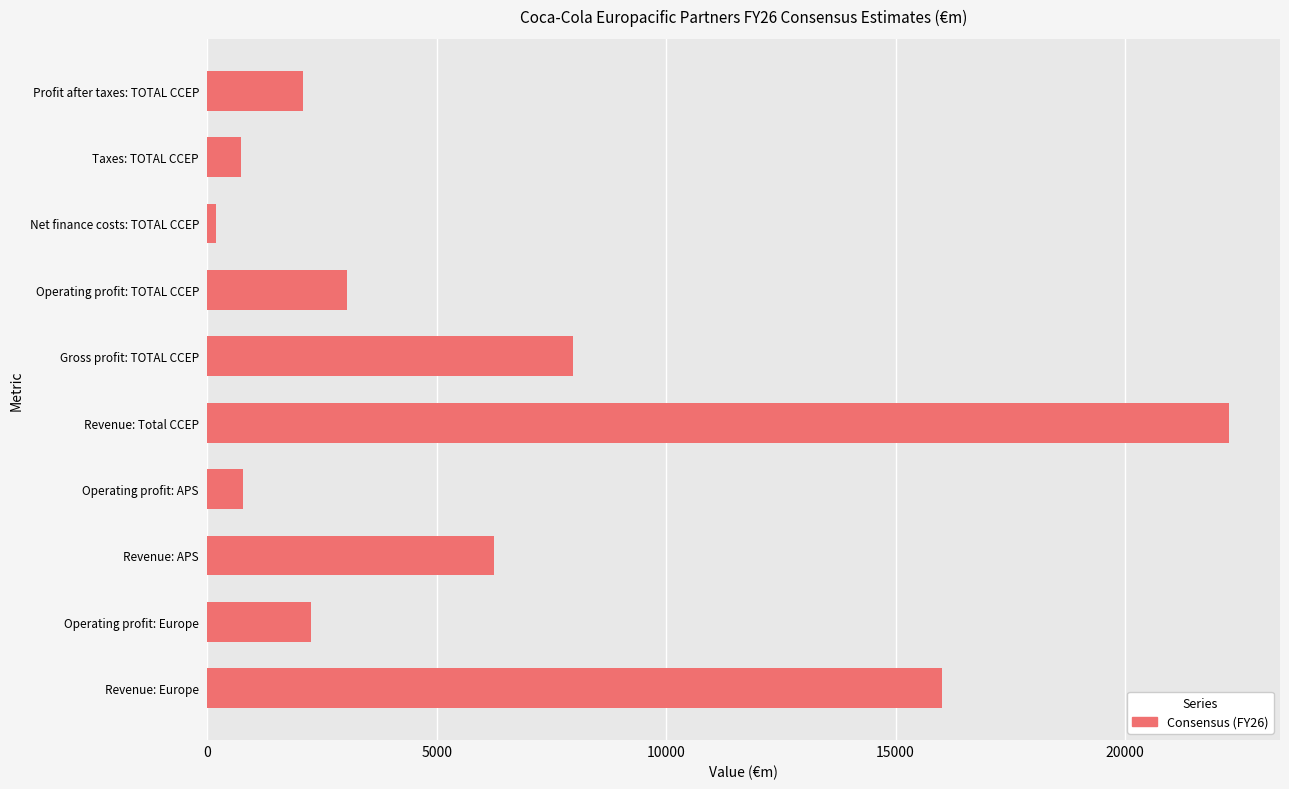

True or false: the data shows 10600.2 at Revenue: APS.

False